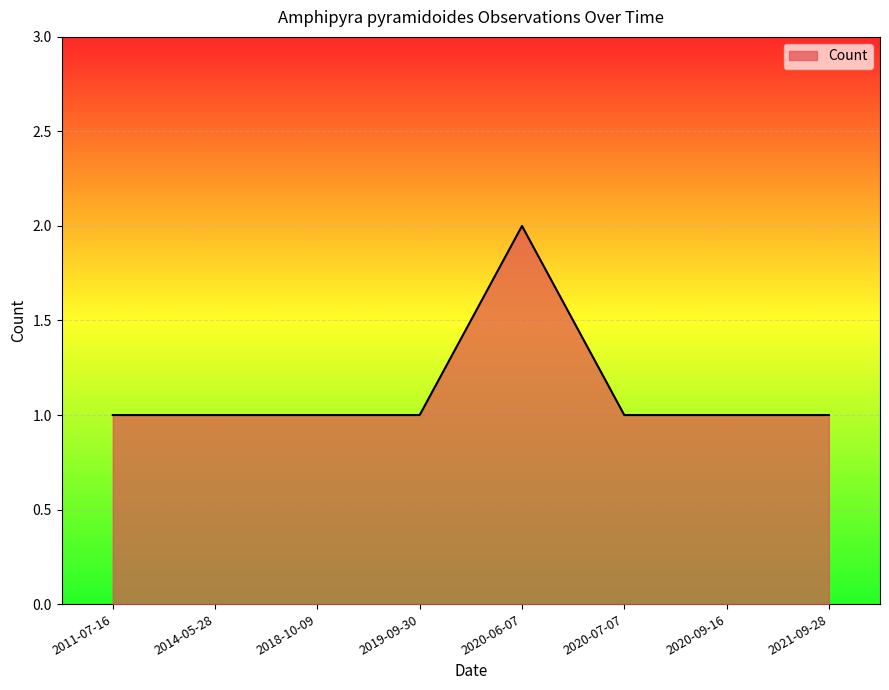

What is the difference between the maximum and minimum values?

1